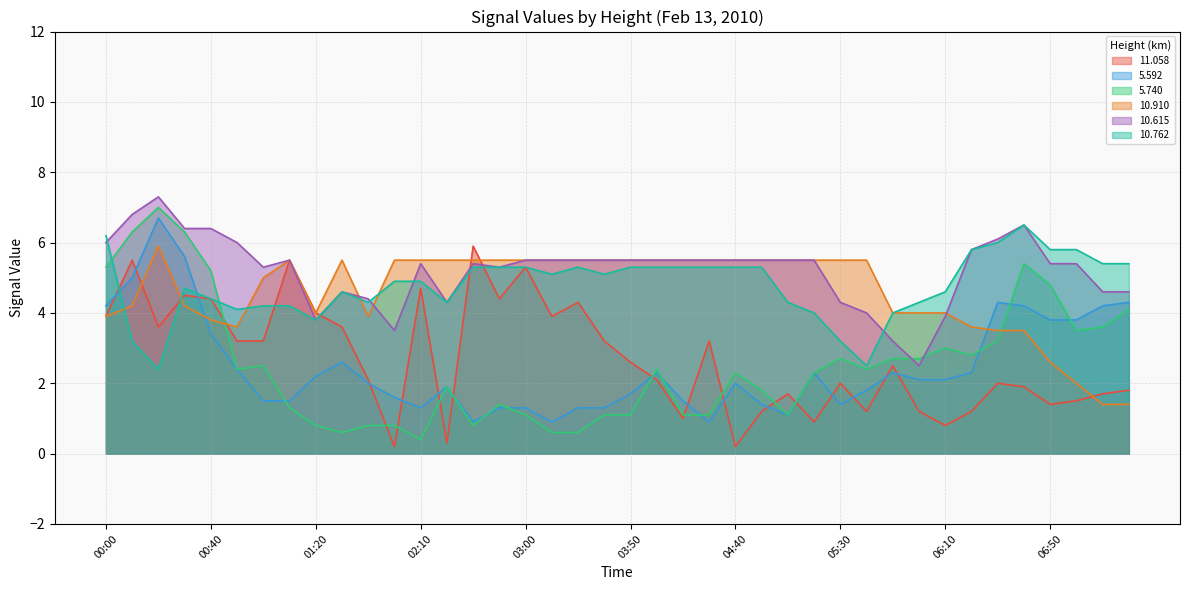

What is the highest value of the  10.762 series?

6.5